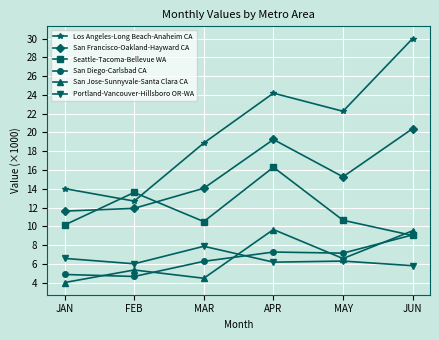

What is the total value across all series at JAN?

51.3